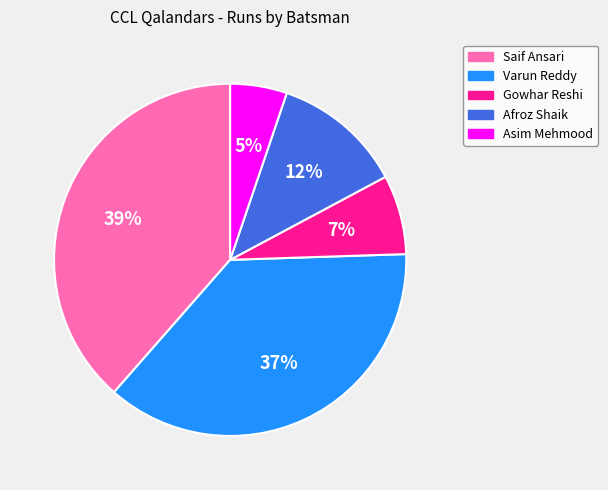

What percentage is the Saif Ansari slice, to the nearest percent?

39%